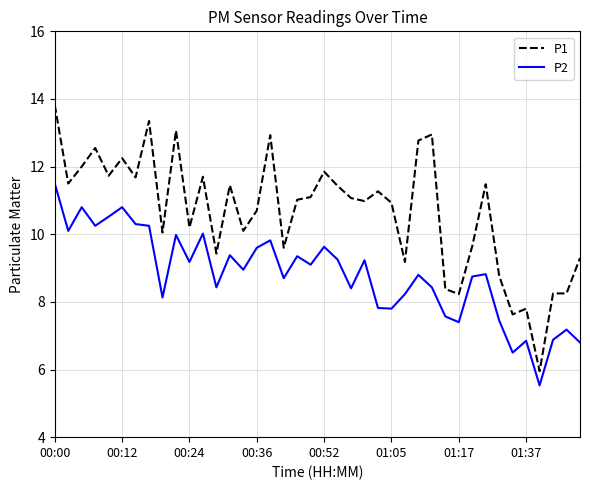

Rank the series by their maximum value, from lowest to highest.

P2, P1